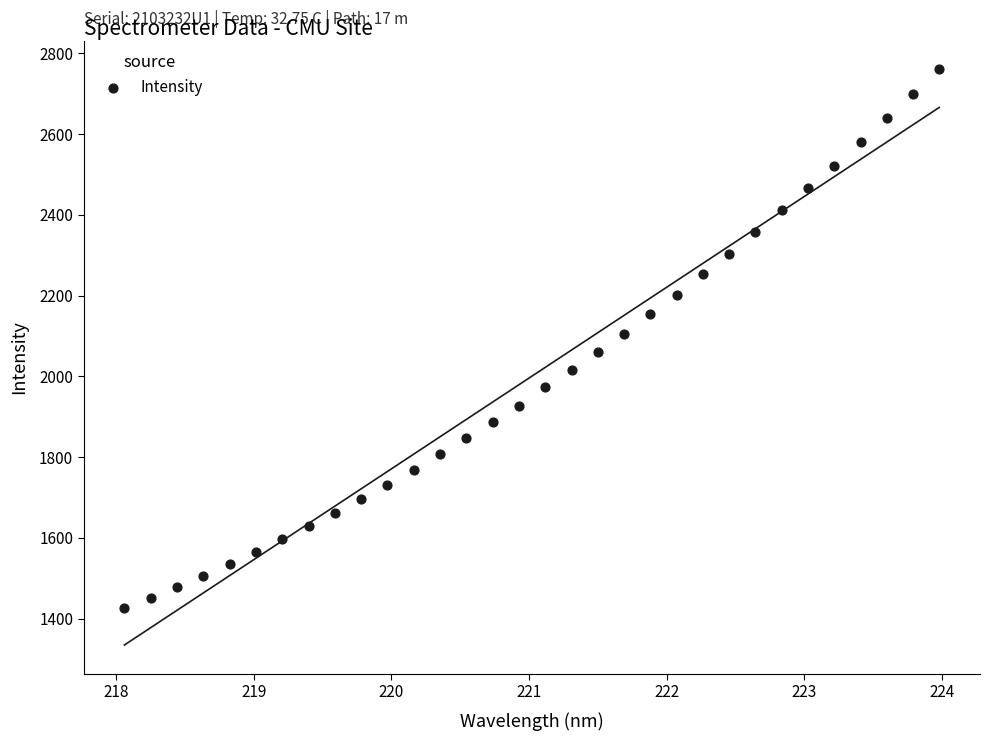

What is the range of Y values (max minus min)?

1334.9